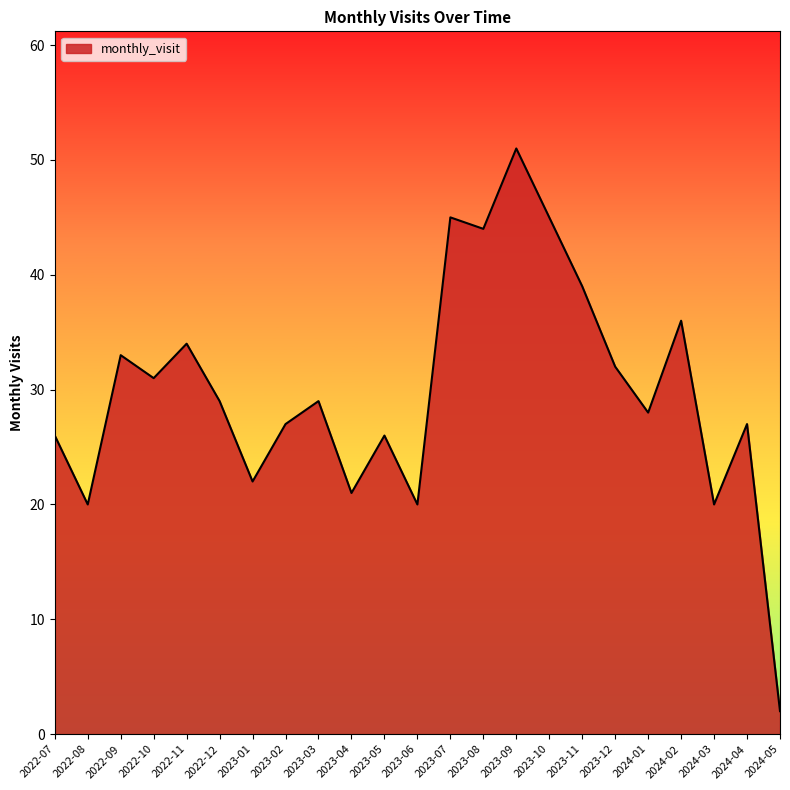

What position from the left is 2023-04?

10